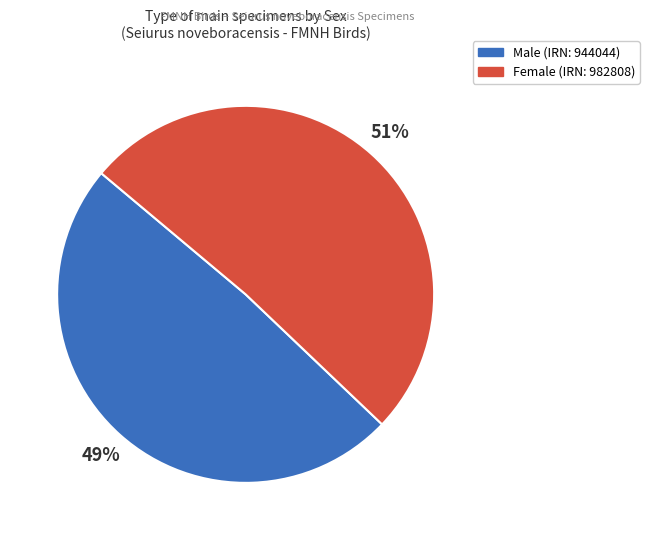

To the nearest percent, what is the average slice percentage?

50%